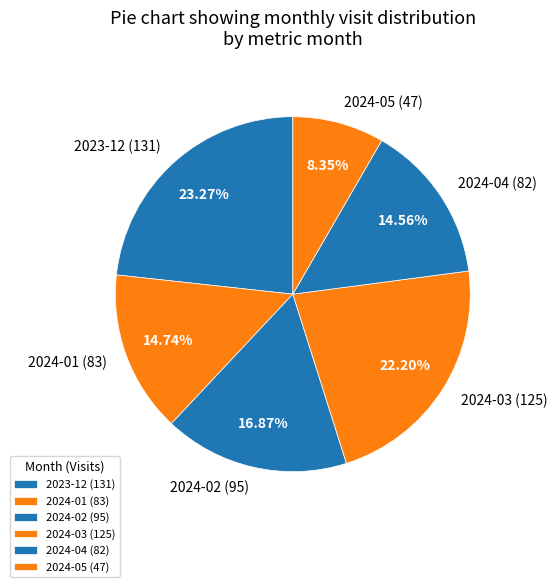

Is 2024-04 the majority of the pie?

No